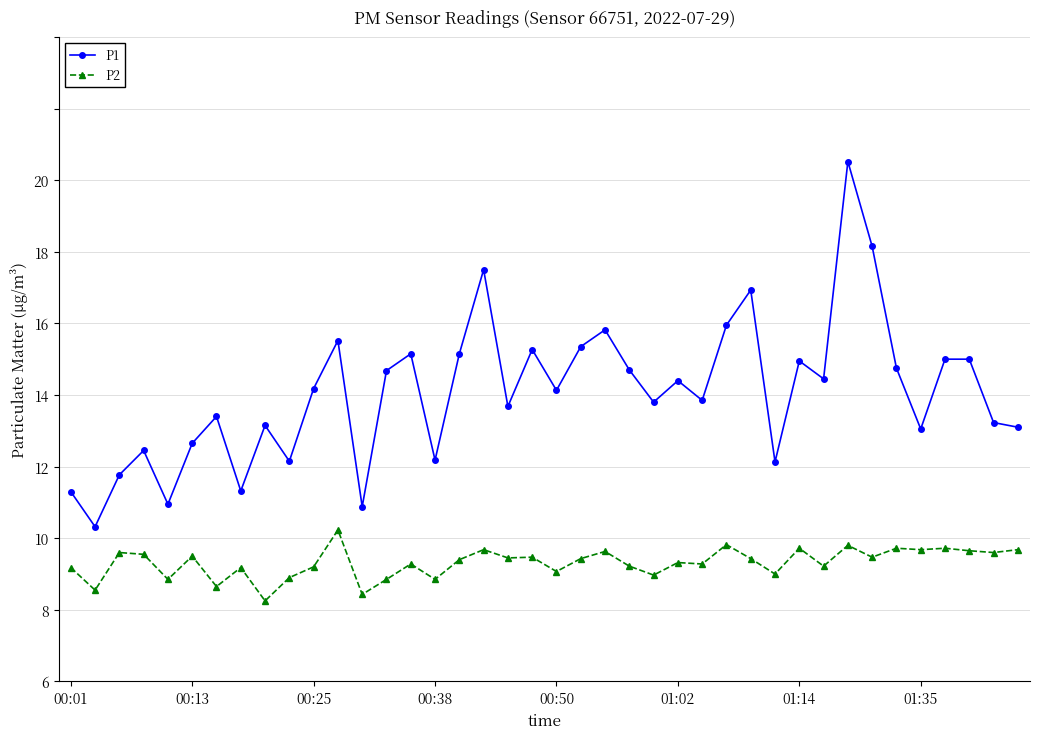

What is the sum of all P2 values?

292.5